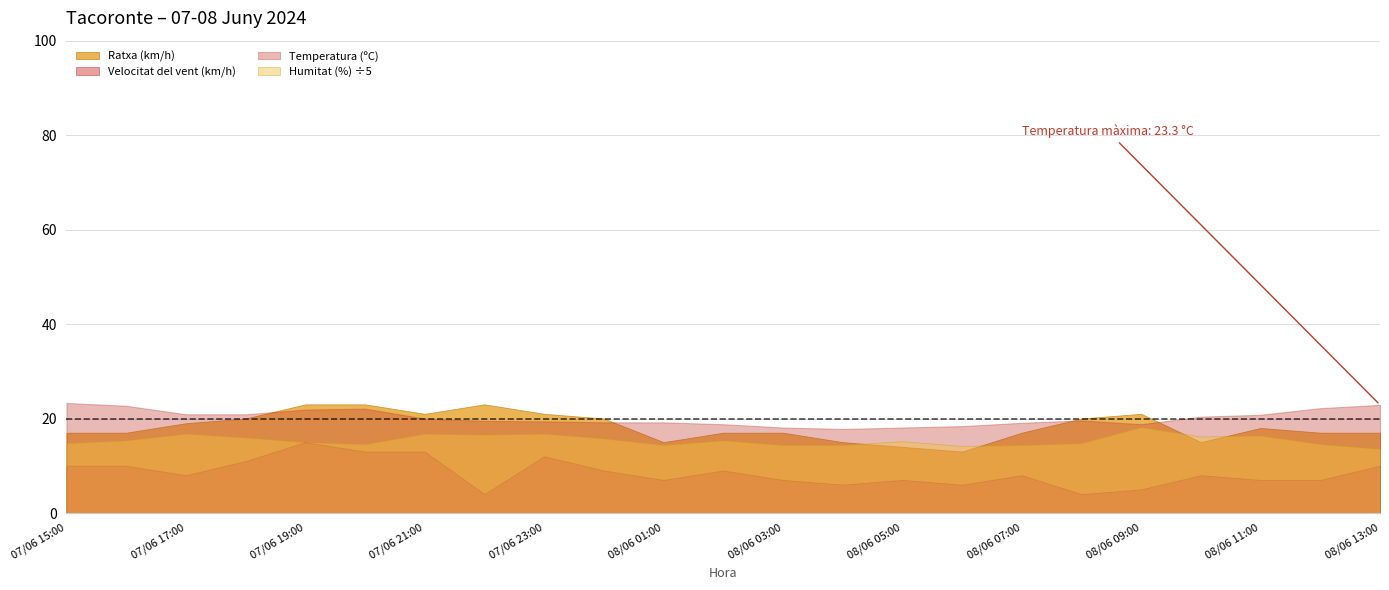

What is the value of the Humitat (%) point at the 9th from the left?

76.0